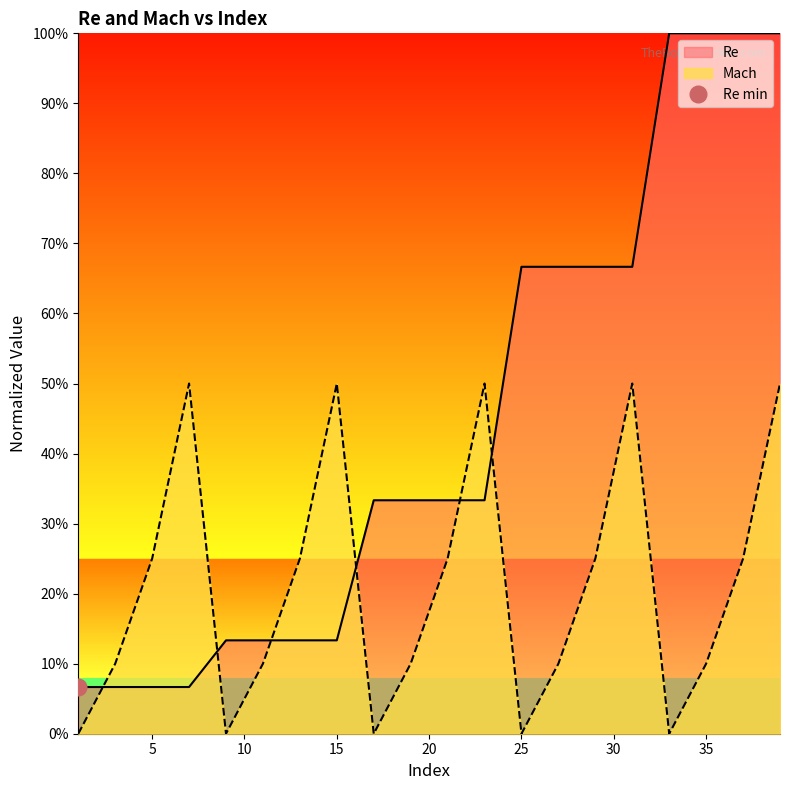

What is the spread (max minus min) of values at 31?

0.2